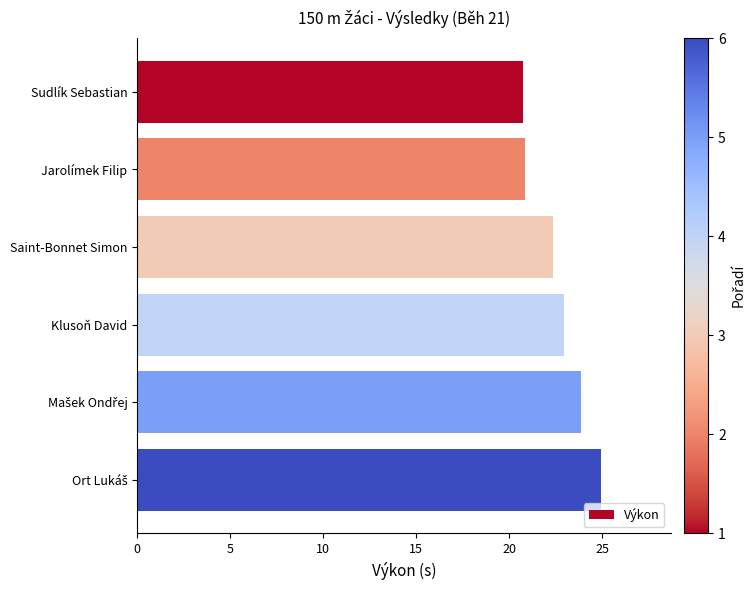

What is the difference between the maximum and second lowest values?

4.1